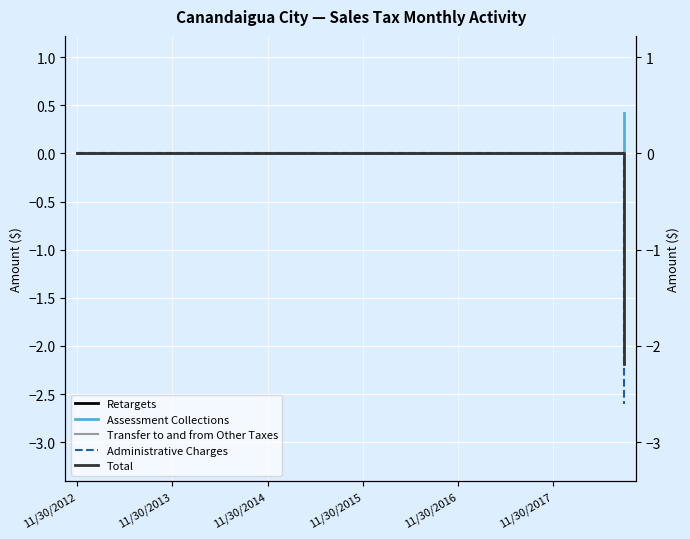

True or false: Administrative Charges has more than 2 interior local peaks.

False